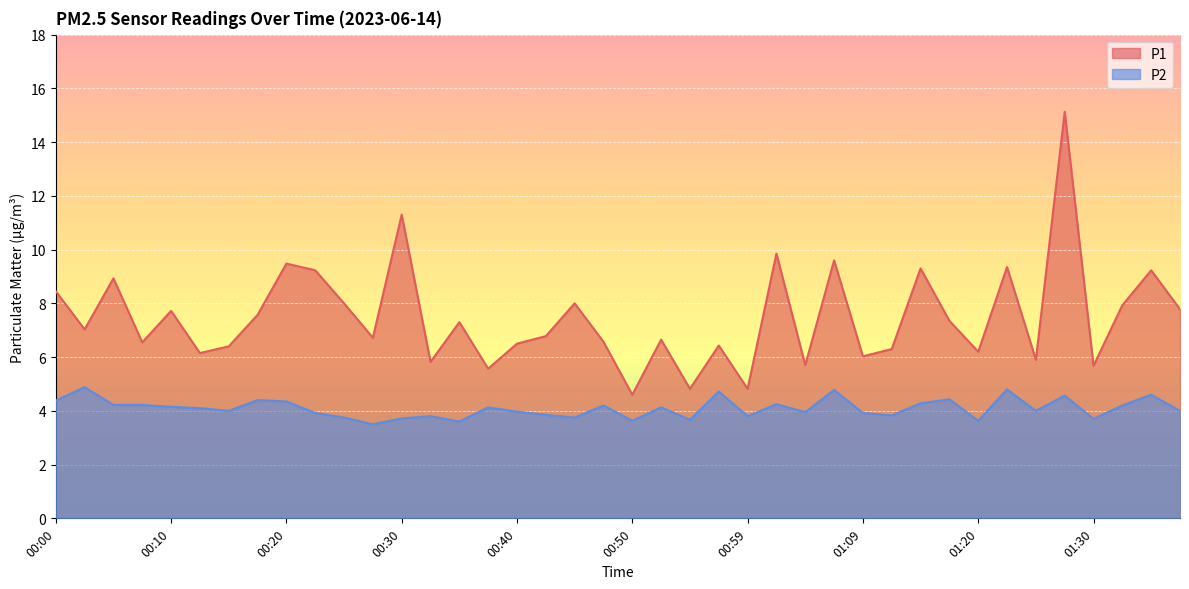

What is the sum of all P1 values?

298.7